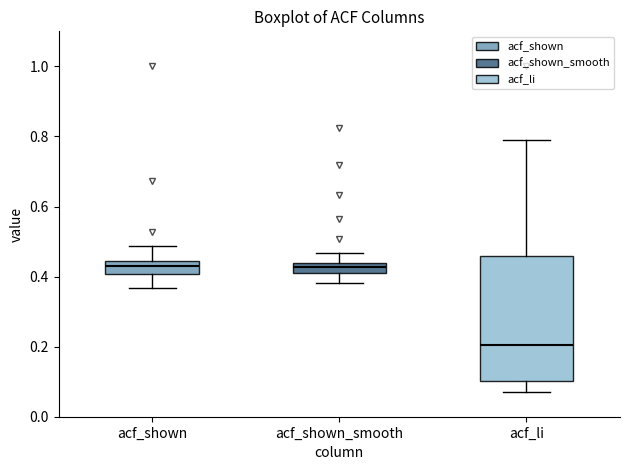

Where is the lower edge of the box for acf_shown on the y-axis? The values are not printed on the chart, so give them approximately, as read against the axis.

0.40